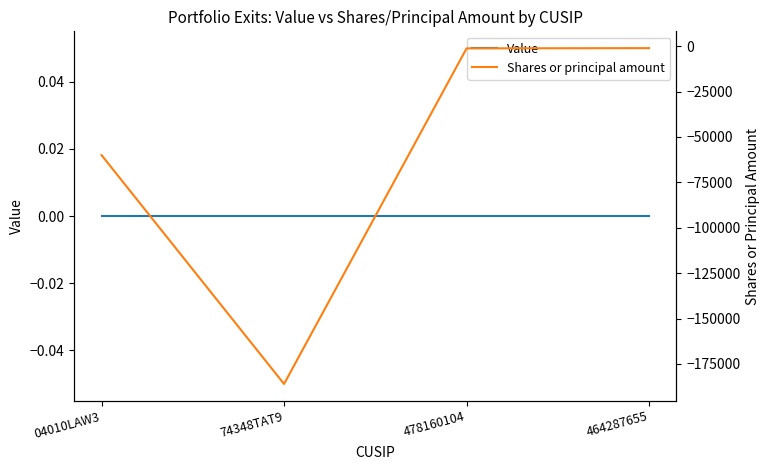

Which series changed the most between 74348TAT9 and 478160104?

Shares or principal amount